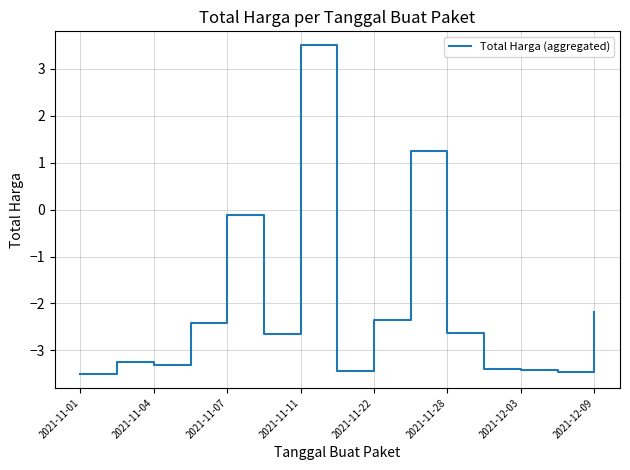

What is the maximum value shown in the chart?

3.5